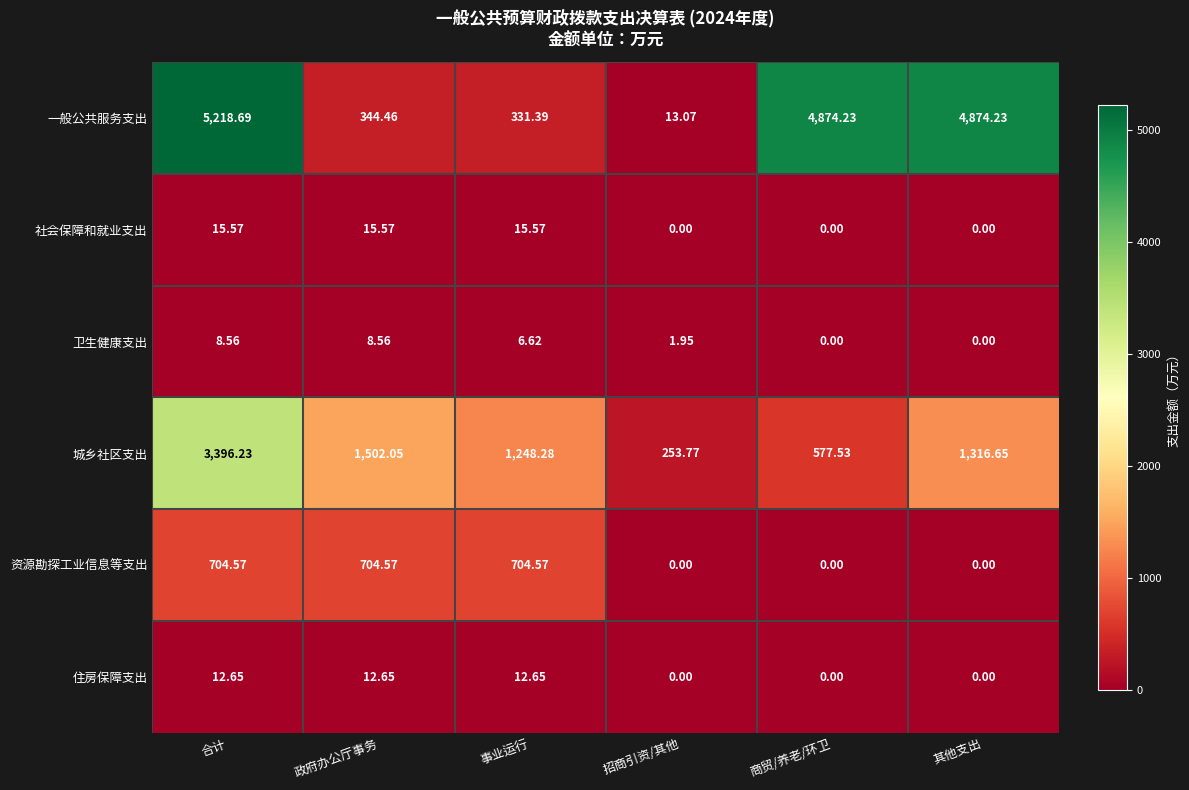

Is the value of 城乡社区支出 at 其他支出 greater than the value of 一般公共服务支出 at 政府办公厅事务?

Yes